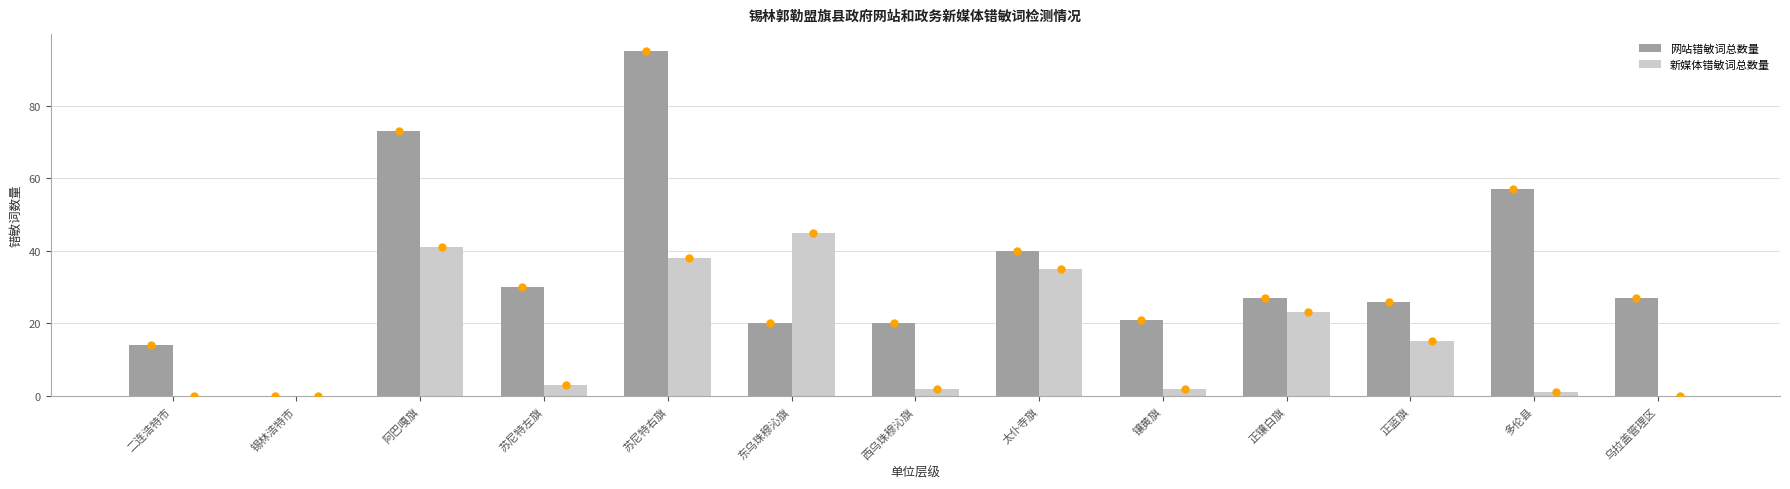

The value of 新媒体错敏词总数量 at 苏尼特右旗 is 38. True or false?

True